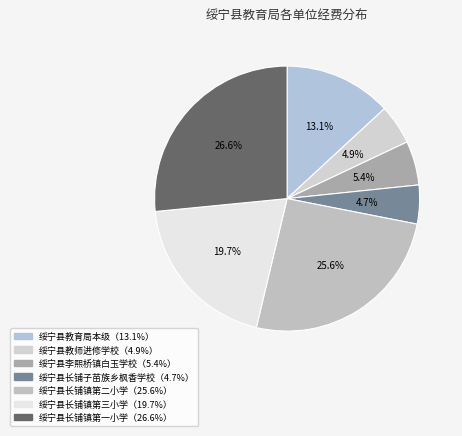

How many slices are in this pie chart?

7